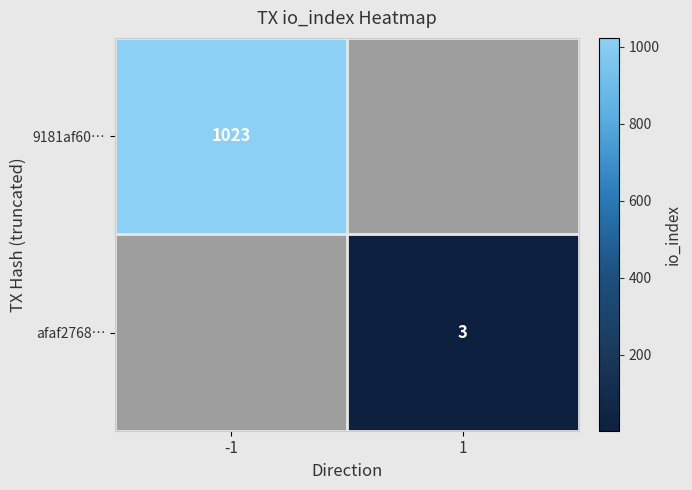

What is the maximum value shown in the chart?

1023